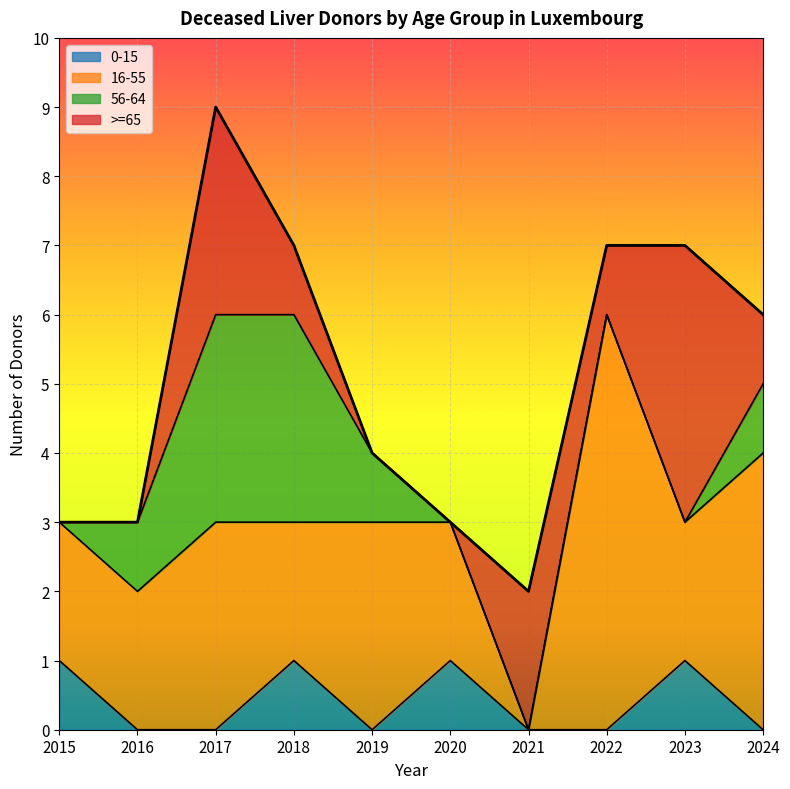

How many lines are shown in the chart?

4